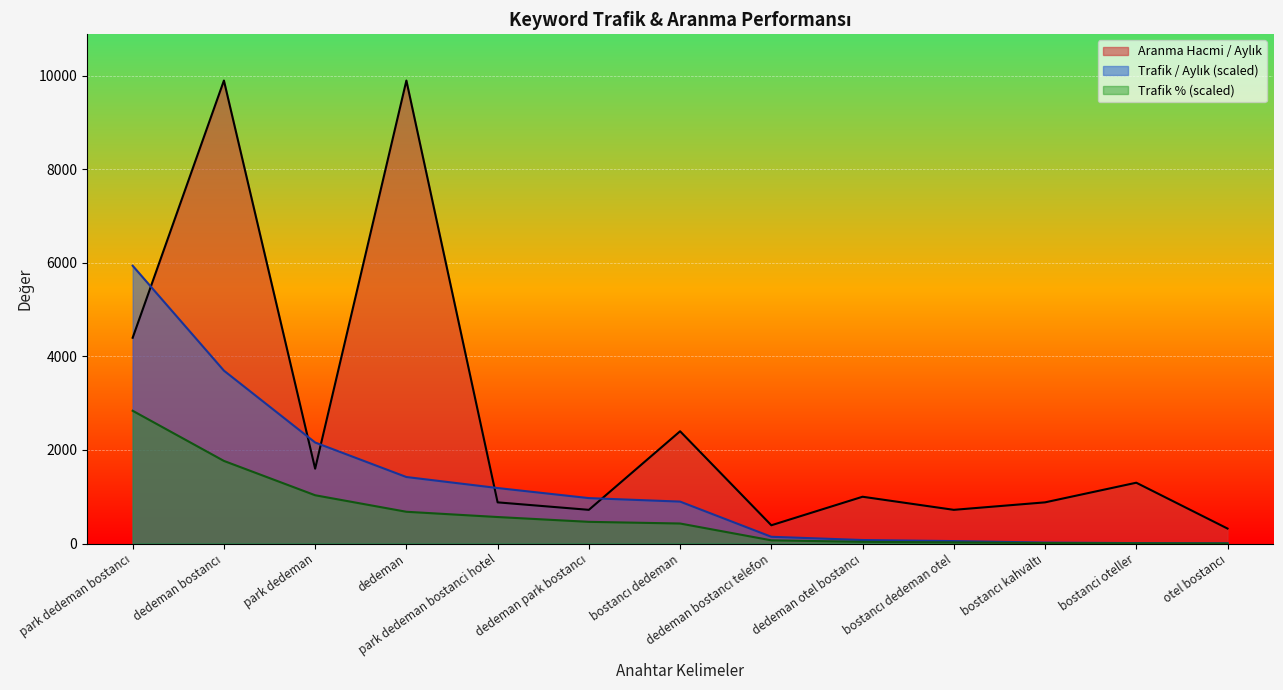

At which category is the sum across all series the highest?

dedeman bostancı